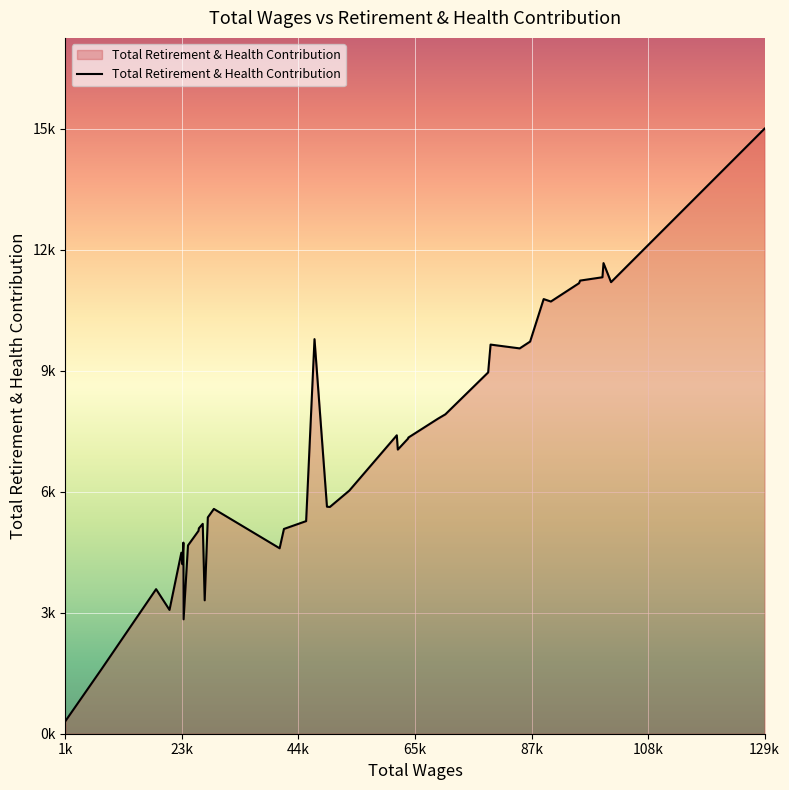

Is this an area chart (filled region under the line)?

Yes